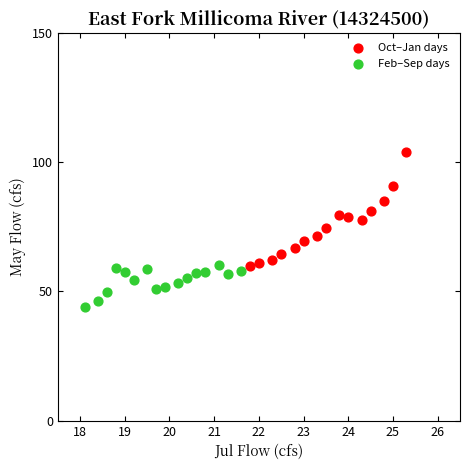

Which series contains the lowest Y value?

Feb–Sep days